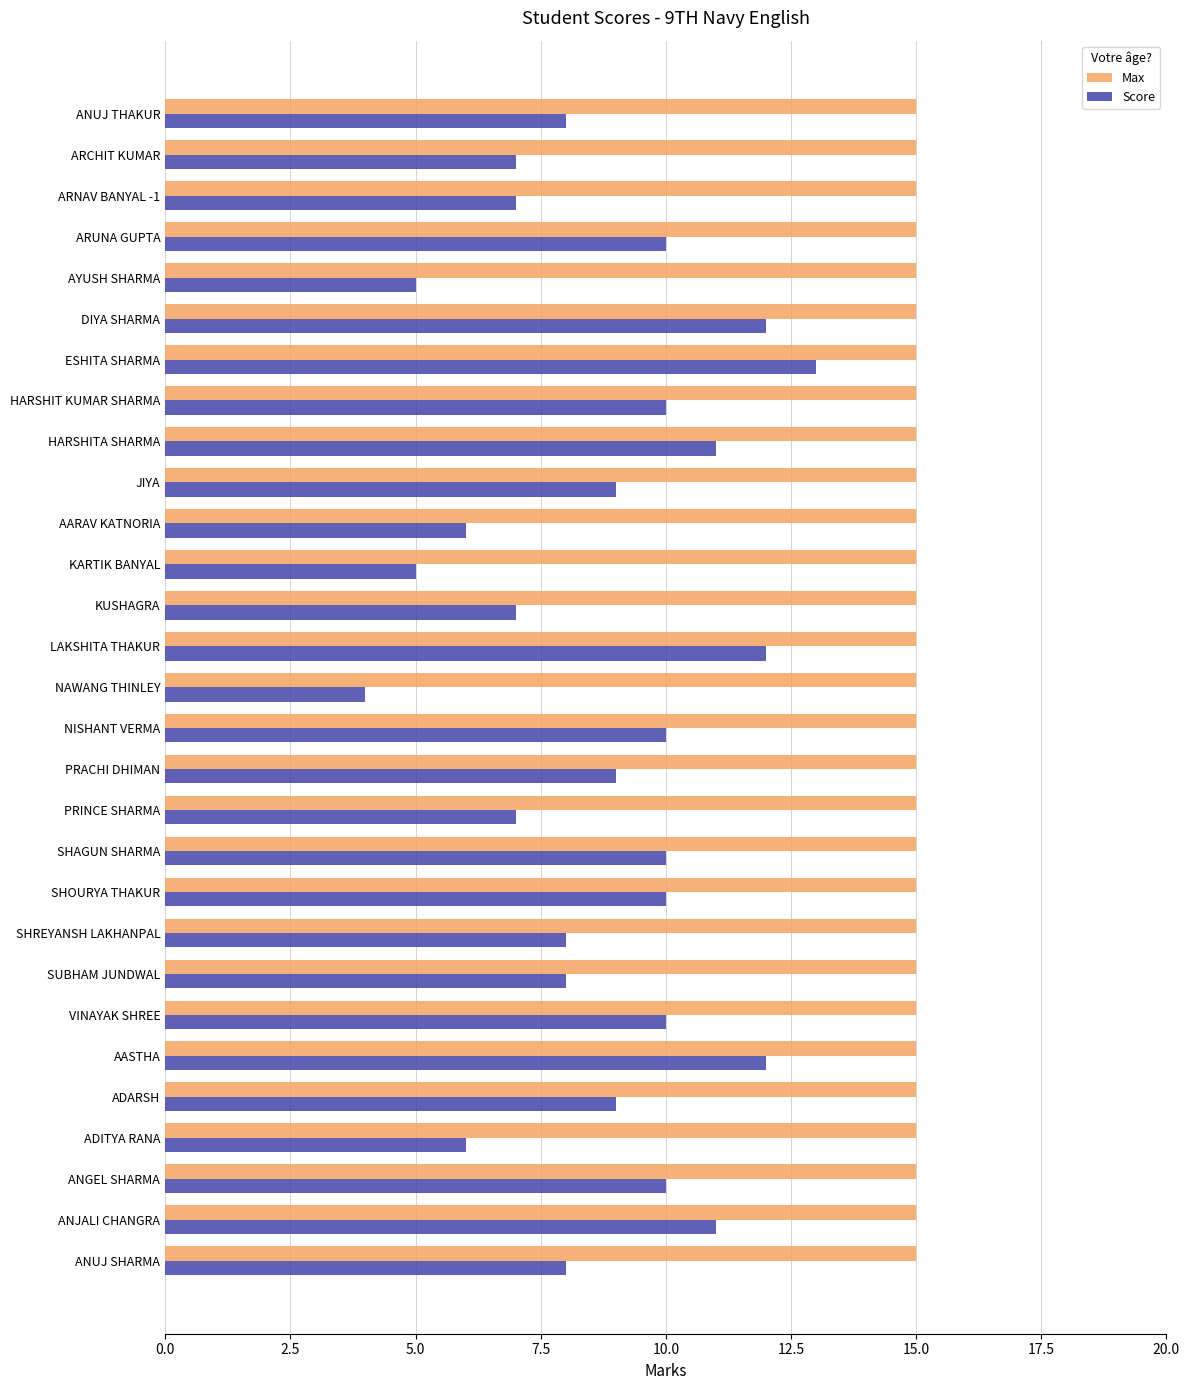

Which series has the widest spread of values?

Score